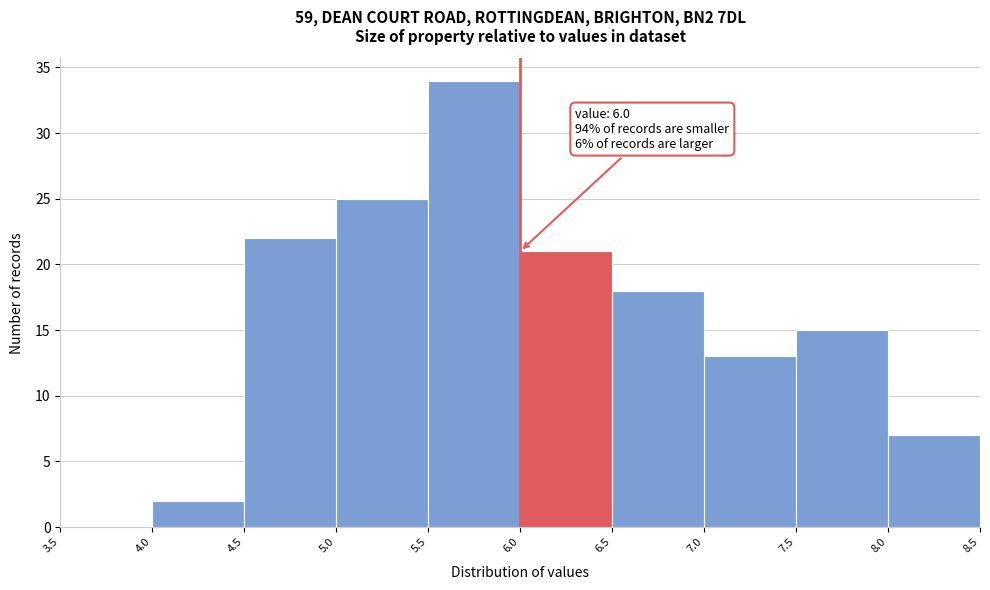

Which range on the x-axis has the tallest bar?

5.5 to 6.0